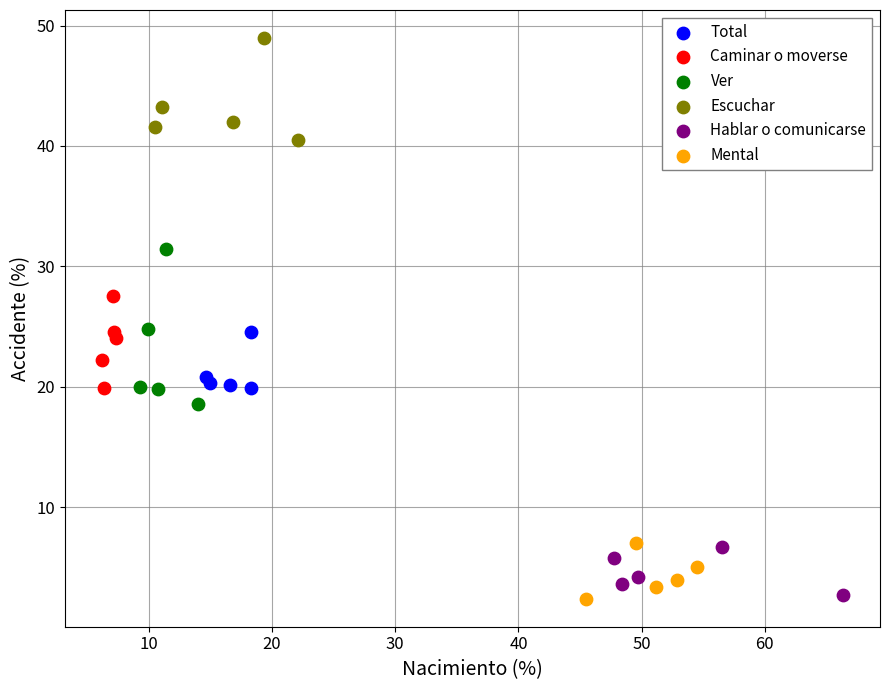

Which series has the largest Y range (max minus min)?

Ver